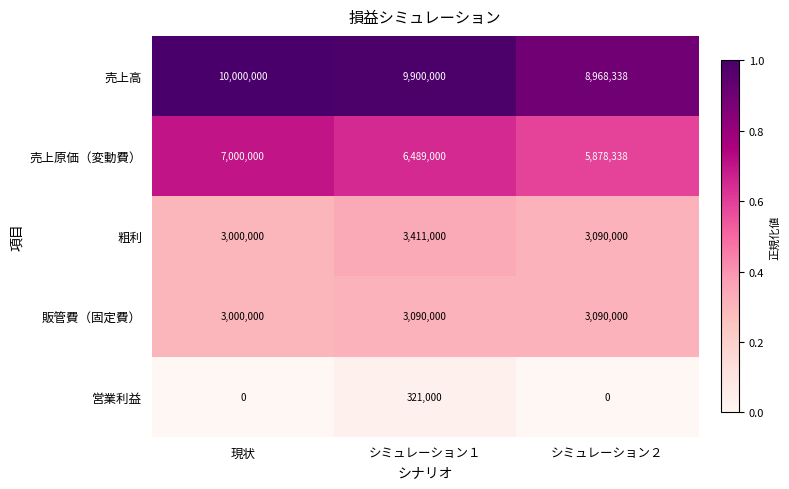

The 売上高 series shows 3014224 at シミュレーション１. True or false?

False